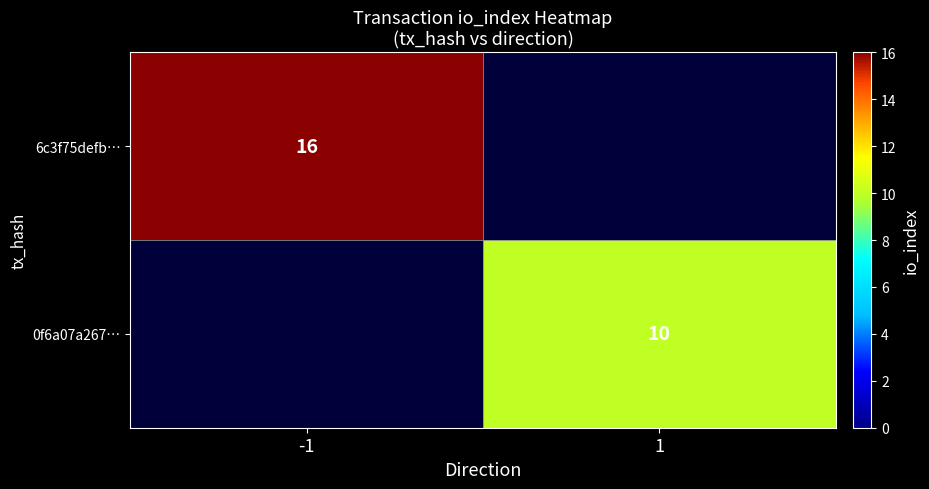

Is it true that 6c3f75defb… equals 25 at -1?

False